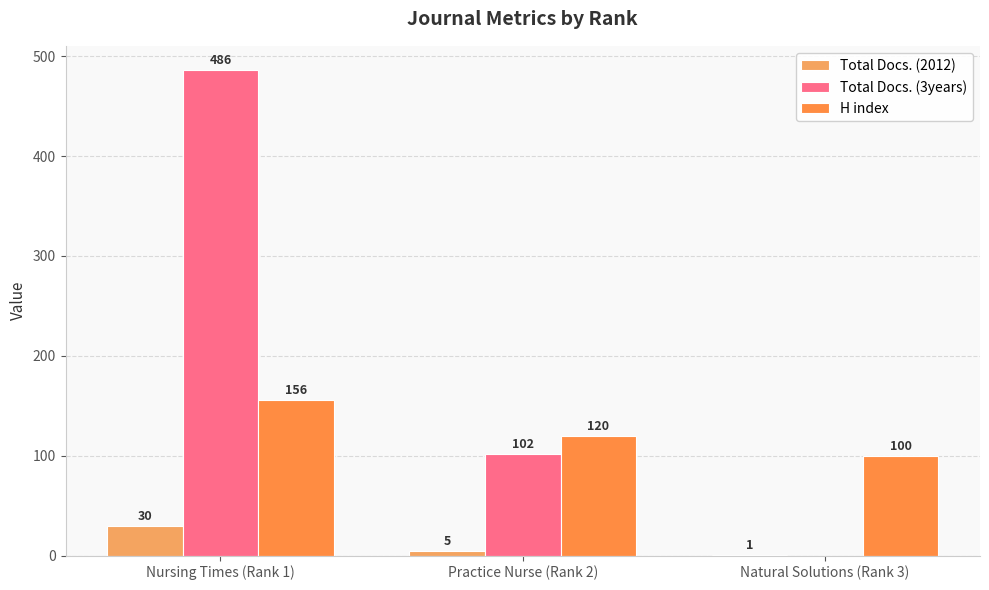

Is it true that Total Docs. (3years) equals 486 at Nursing Times (Rank 1)?

True